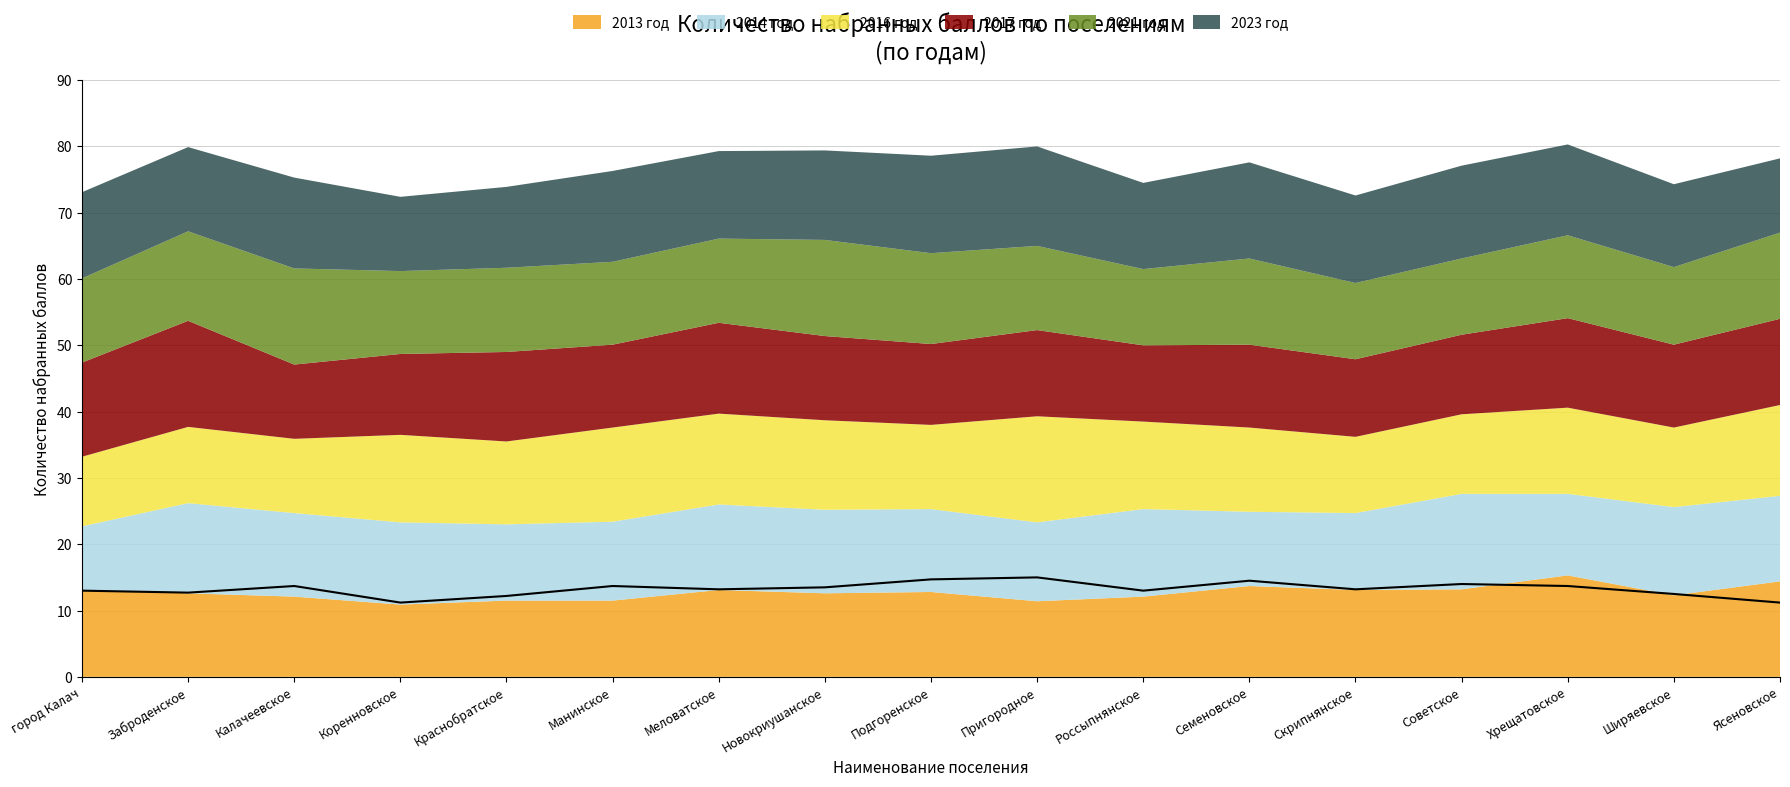

Count the number of data series in this chart.

6